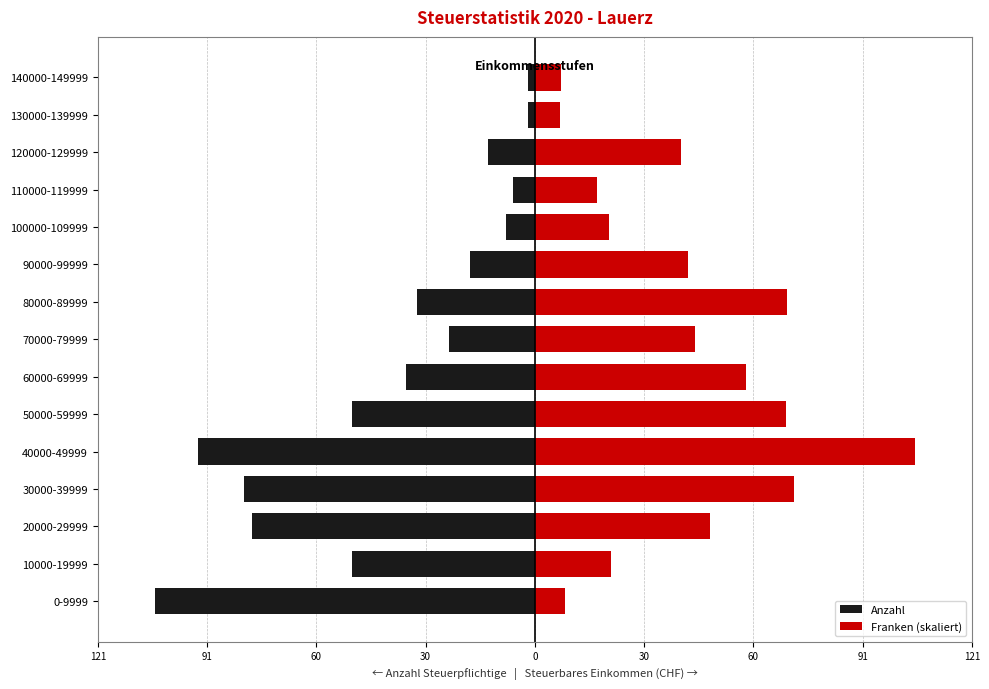

The value of Franken (skaliert) at 140000-149999 is 1.7. True or false?

False